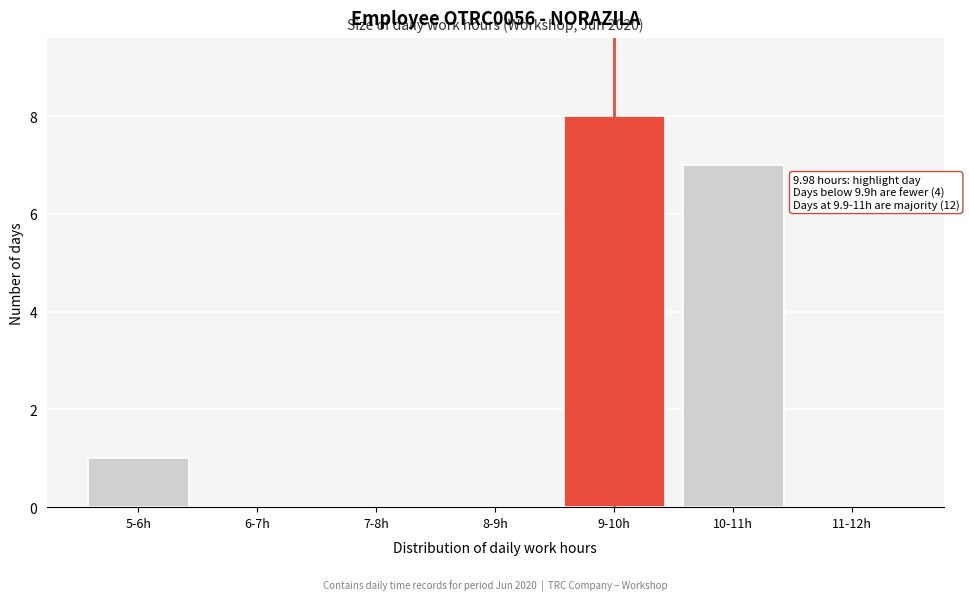

Reading right to left, extract all data points from this chart.

11-12h=0	10-11h=7	9-10h=8	8-9h=0	7-8h=0	6-7h=0	5-6h=1